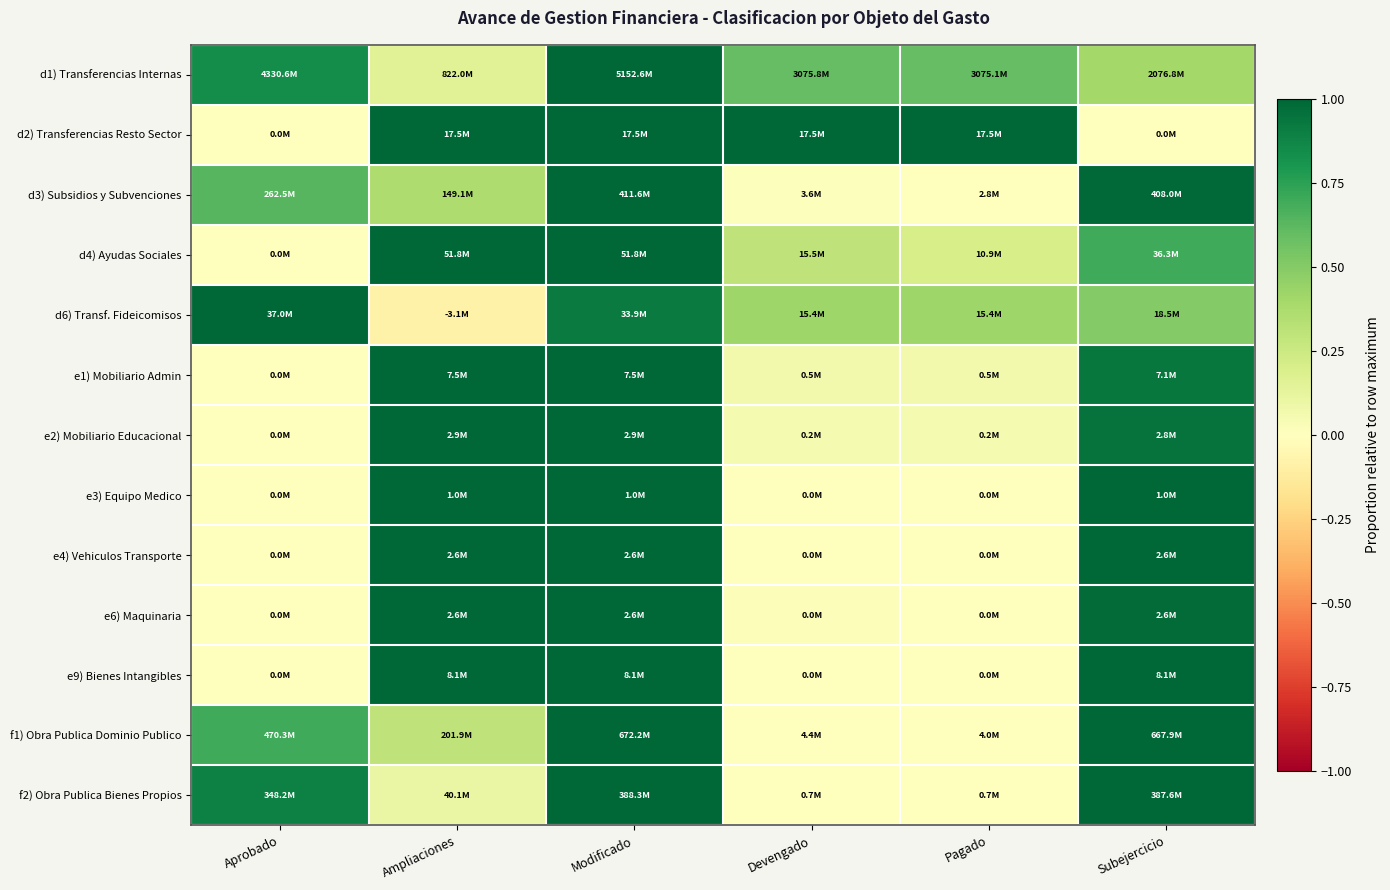

Reading left to right, what are all the values shown in this chart?

d1) Transferencias Internas: Aprobado=0.8	Ampliaciones=0.2	Modificado=1.0	Devengado=0.6	Pagado=0.6	Subejercicio=0.4
d2) Transferencias Resto Sector: Aprobado=0.0	Ampliaciones=1.0	Modificado=1.0	Devengado=1.0	Pagado=1.0	Subejercicio=0.0
d3) Subsidios y Subvenciones: Aprobado=0.6	Ampliaciones=0.4	Modificado=1.0	Devengado=0.0	Pagado=0.0	Subejercicio=1.0
d4) Ayudas Sociales: Aprobado=0.0	Ampliaciones=1.0	Modificado=1.0	Devengado=0.3	Pagado=0.2	Subejercicio=0.7
d6) Transf. Fideicomisos: Aprobado=1.0	Ampliaciones=-0.1	Modificado=0.9	Devengado=0.4	Pagado=0.4	Subejercicio=0.5
e1) Mobiliario Admin: Aprobado=0.0	Ampliaciones=1.0	Modificado=1.0	Devengado=0.1	Pagado=0.1	Subejercicio=0.9
e2) Mobiliario Educacional: Aprobado=0.0	Ampliaciones=1.0	Modificado=1.0	Devengado=0.1	Pagado=0.1	Subejercicio=0.9
e3) Equipo Medico: Aprobado=0.0	Ampliaciones=1.0	Modificado=1.0	Devengado=0.0	Pagado=0.0	Subejercicio=1.0
e4) Vehiculos Transporte: Aprobado=0.0	Ampliaciones=1.0	Modificado=1.0	Devengado=0.0	Pagado=0.0	Subejercicio=1.0
e6) Maquinaria: Aprobado=0.0	Ampliaciones=1.0	Modificado=1.0	Devengado=0.0	Pagado=0.0	Subejercicio=1.0
e9) Bienes Intangibles: Aprobado=0.0	Ampliaciones=1.0	Modificado=1.0	Devengado=0.0	Pagado=0.0	Subejercicio=1.0
f1) Obra Publica Dominio Publico: Aprobado=0.7	Ampliaciones=0.3	Modificado=1.0	Devengado=0.0	Pagado=0.0	Subejercicio=1.0
f2) Obra Publica Bienes Propios: Aprobado=0.9	Ampliaciones=0.1	Modificado=1.0	Devengado=0.0	Pagado=0.0	Subejercicio=1.0